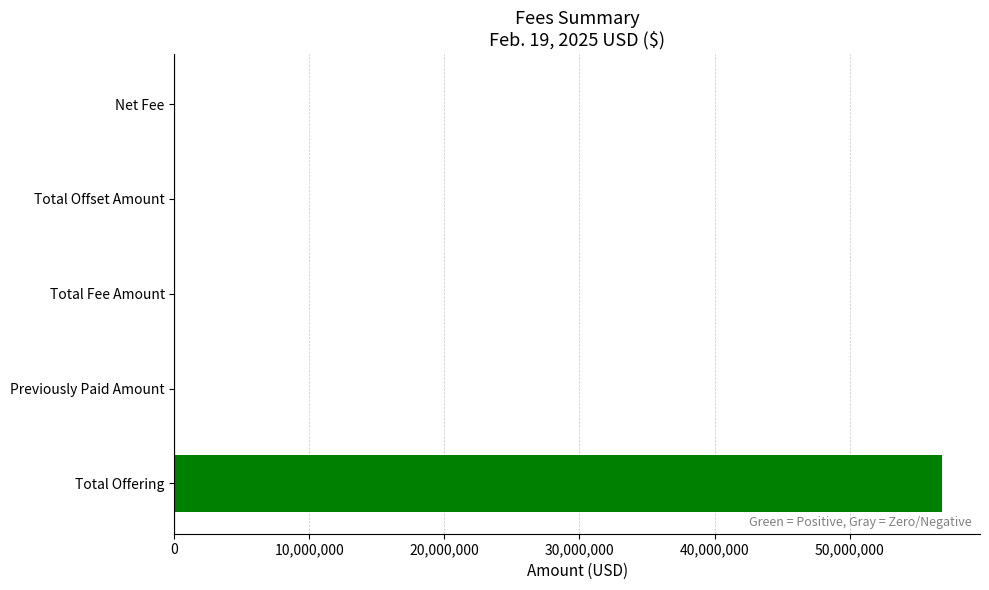

The chart shows a value of 34709220.4 at Total Offset Amount. True or false?

False